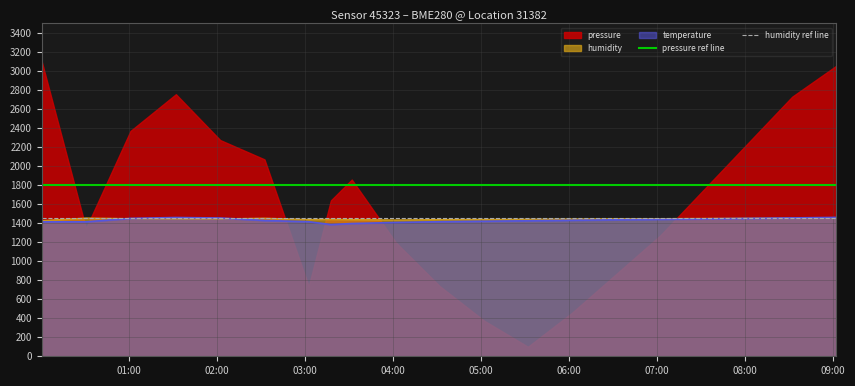

What is the minimum value for temperature?

1385.0